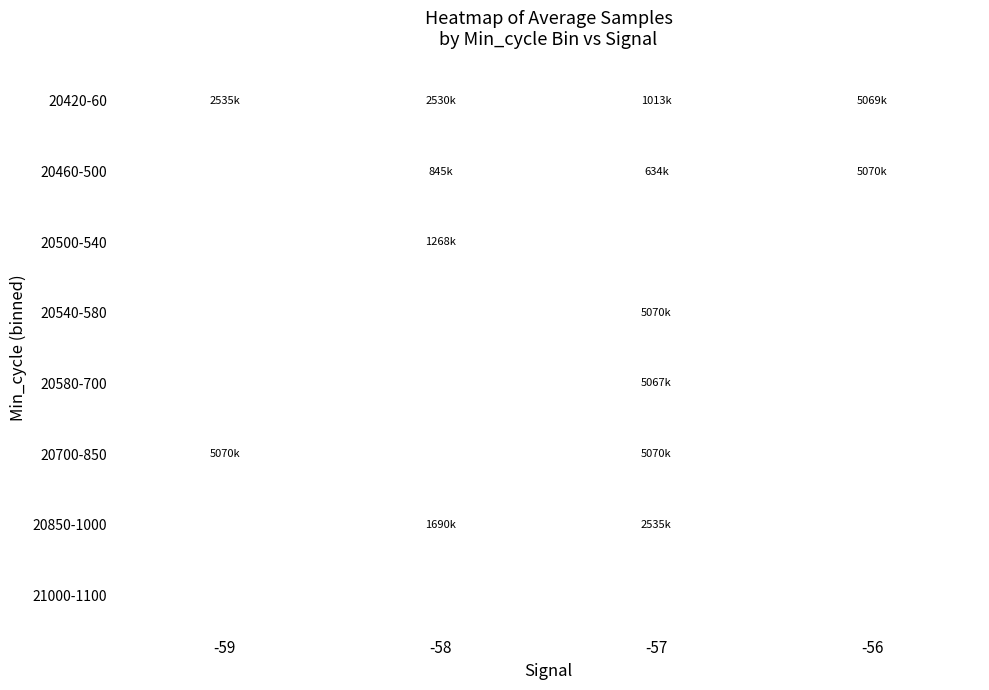

Read the 20500-540 value at -58.

1.3